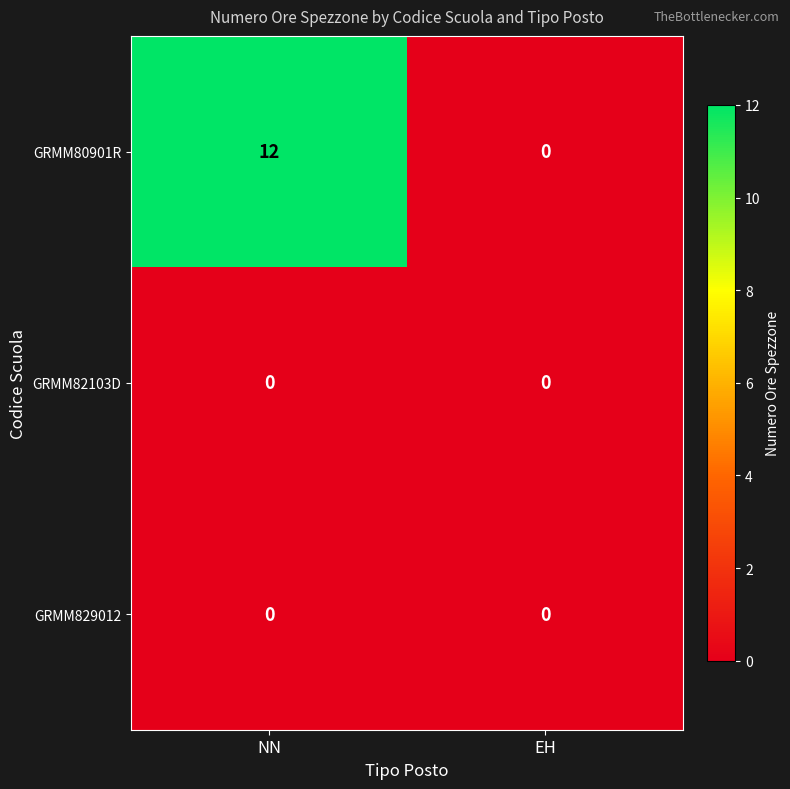

What is the greatest value displayed?

12